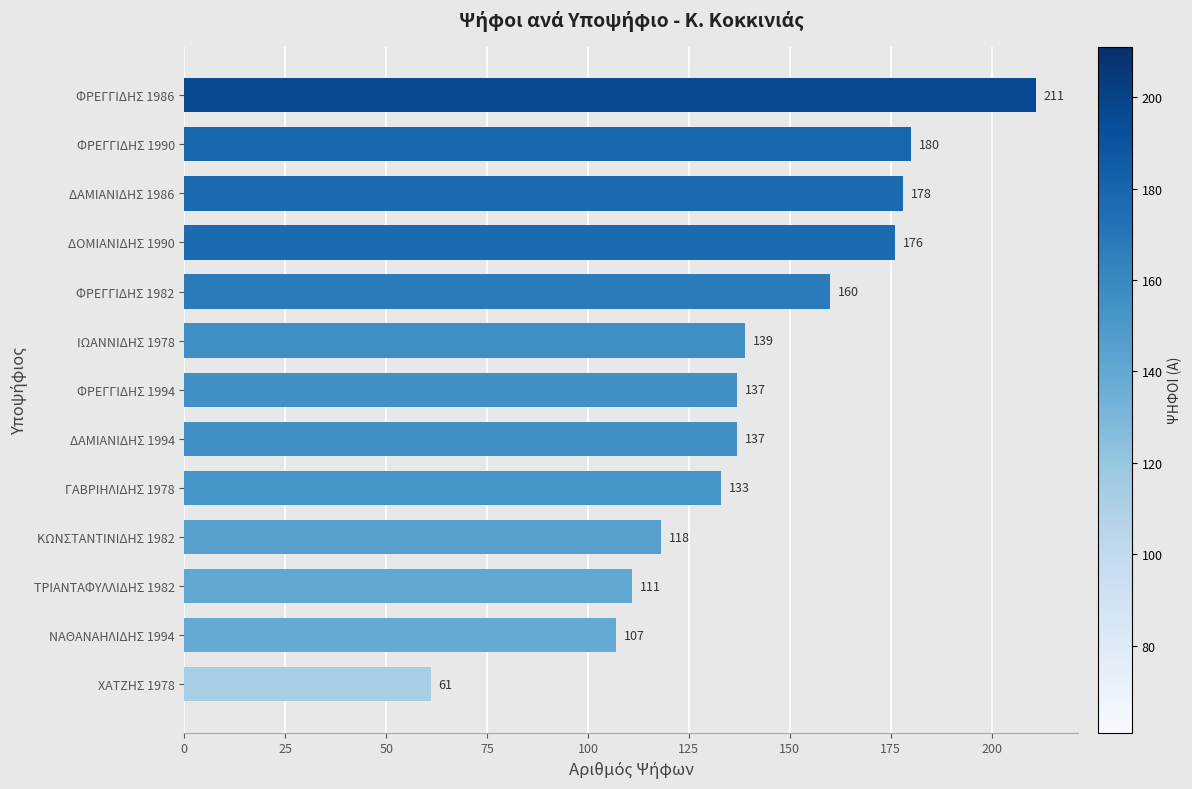

What is the difference between the maximum and minimum values?

150